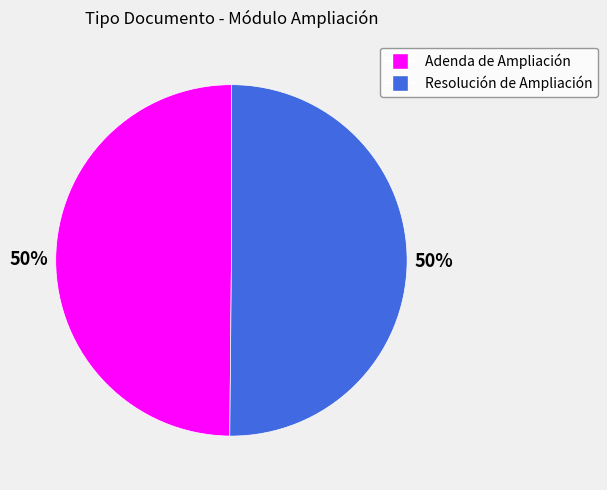

Is it true that Adenda de Ampliación is 50% of the pie?

True